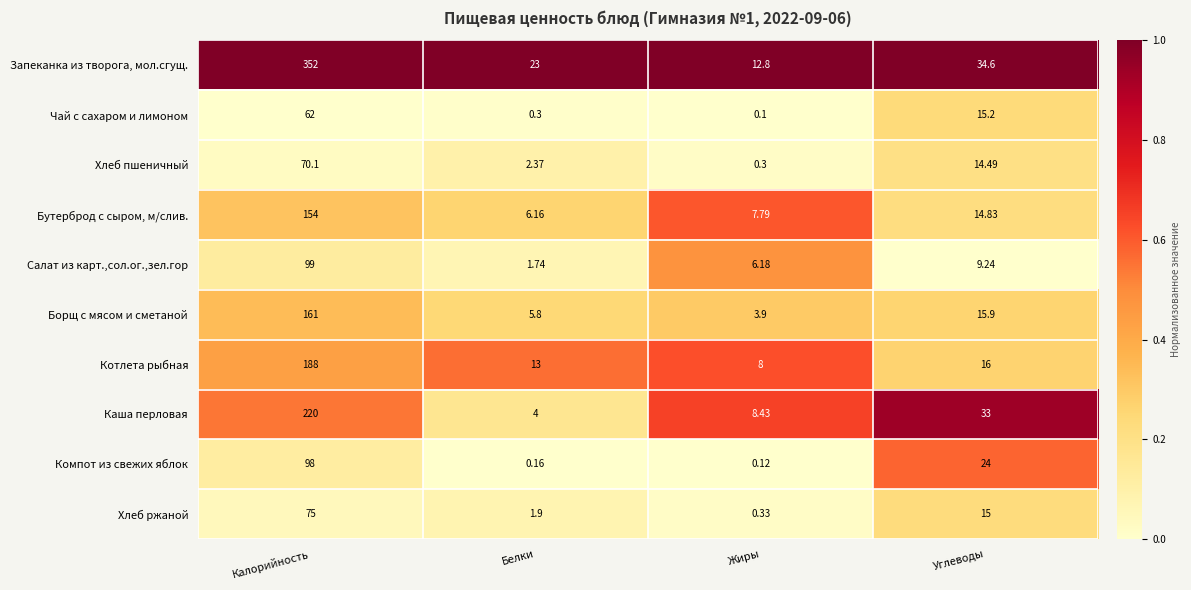

At which label does Компот из свежих яблок first exceed 24?

Калорийность